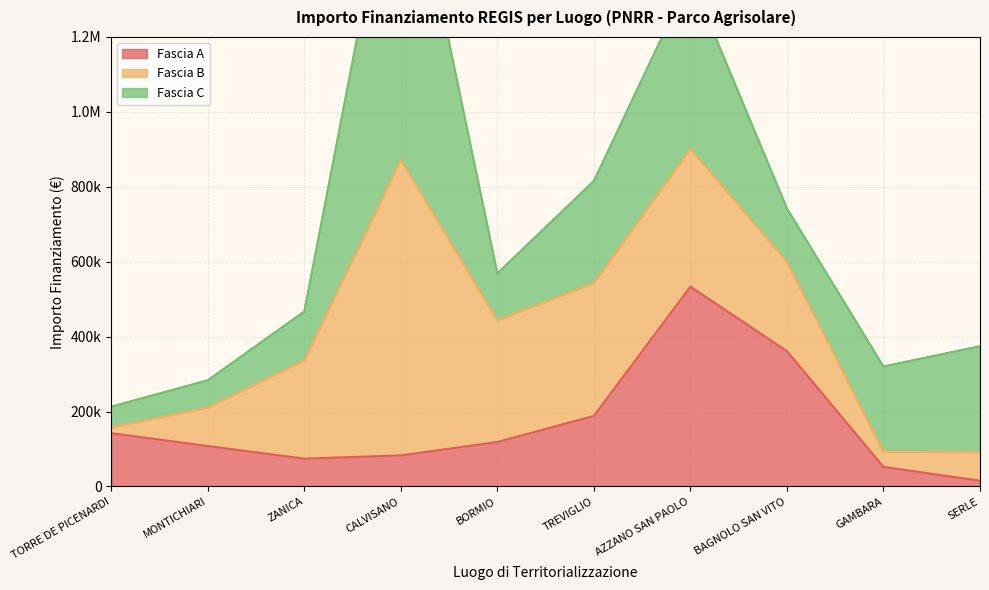

The value of Fascia A at GAMBARA is 52320.0. True or false?

True